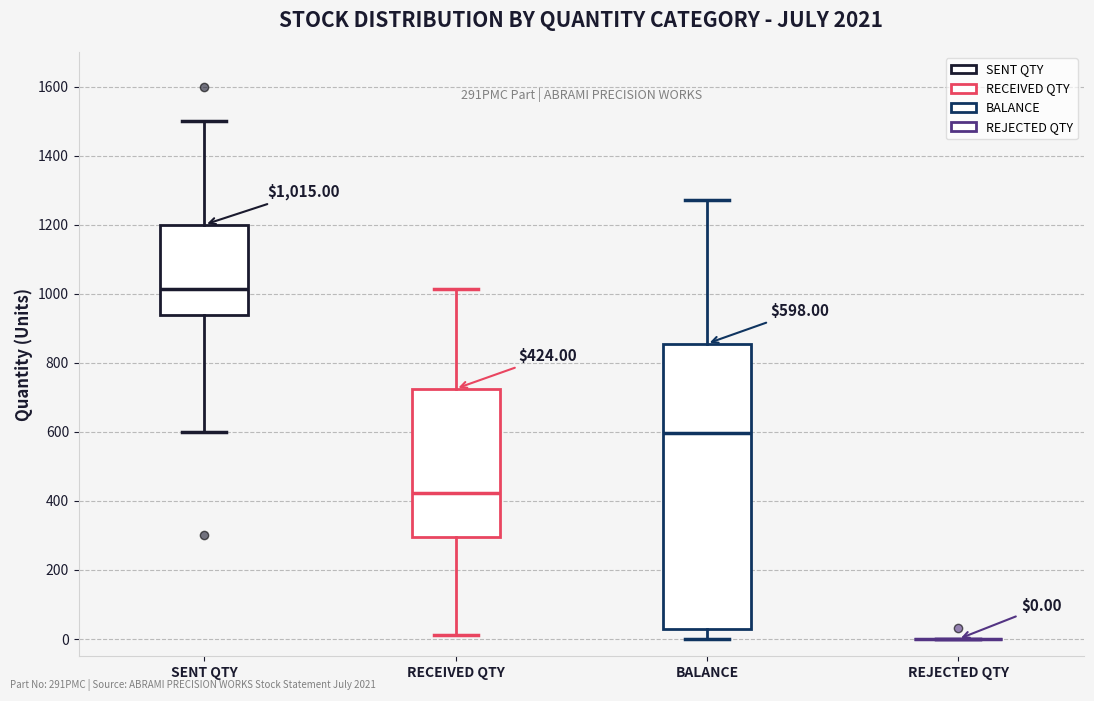

Which box is the tallest, from its lower edge to its upper edge?

BALANCE